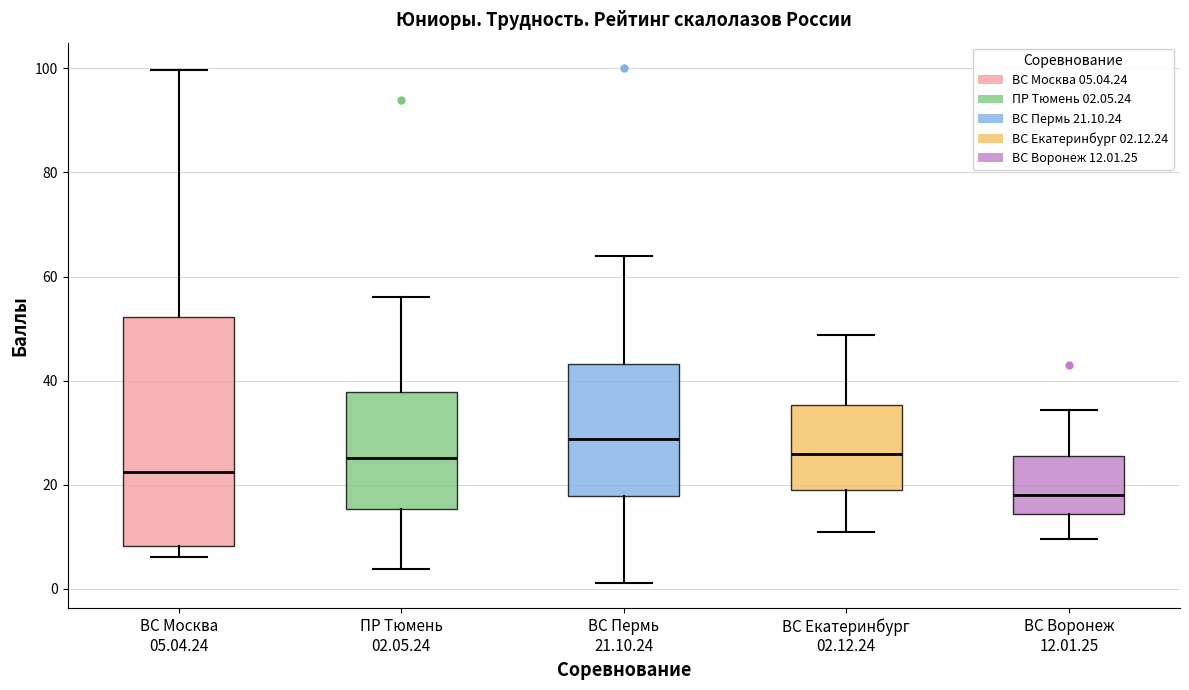

Reading left to right, transcribe this box plot: for each box, give where its median line is, the range the box spans, and where its two whiskers end, as read against the y-axis. The values are not printed on the chart, so give them approximately, as read against the axis.

ВС Москва 05.04.24: median 22, box 8 to 52, whiskers 6 to 100
ПР Тюмень 02.05.24: median 26, box 16 to 38, whiskers 4 to 56
ВС Пермь 21.10.24: median 28, box 18 to 44, whiskers 2 to 64
ВС Екатеринбург 02.12.24: median 26, box 18 to 36, whiskers 12 to 48
ВС Воронеж 12.01.25: median 18, box 14 to 26, whiskers 10 to 34